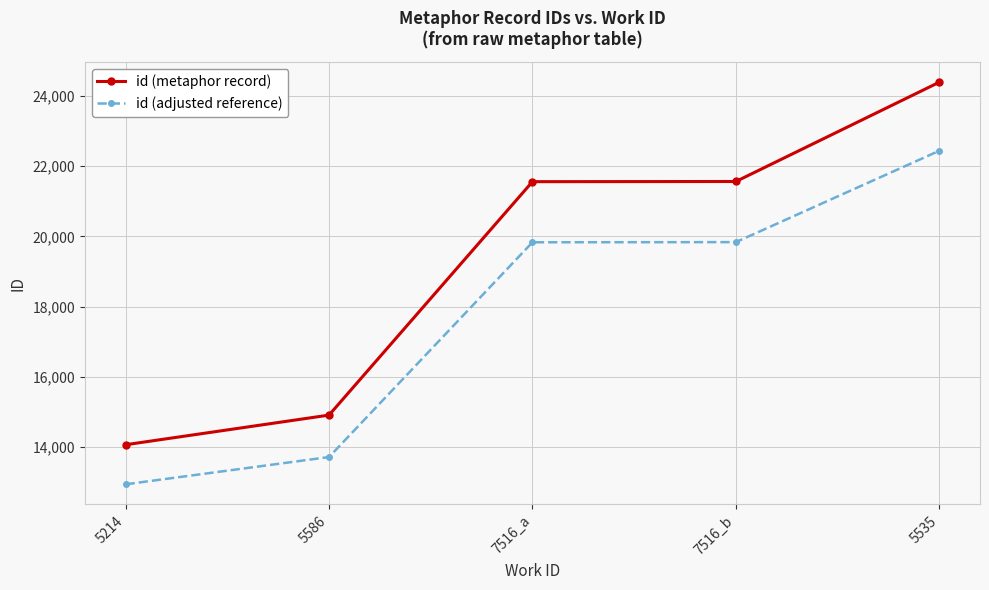

Which category has the lowest value in the id (metaphor record) series?

5214